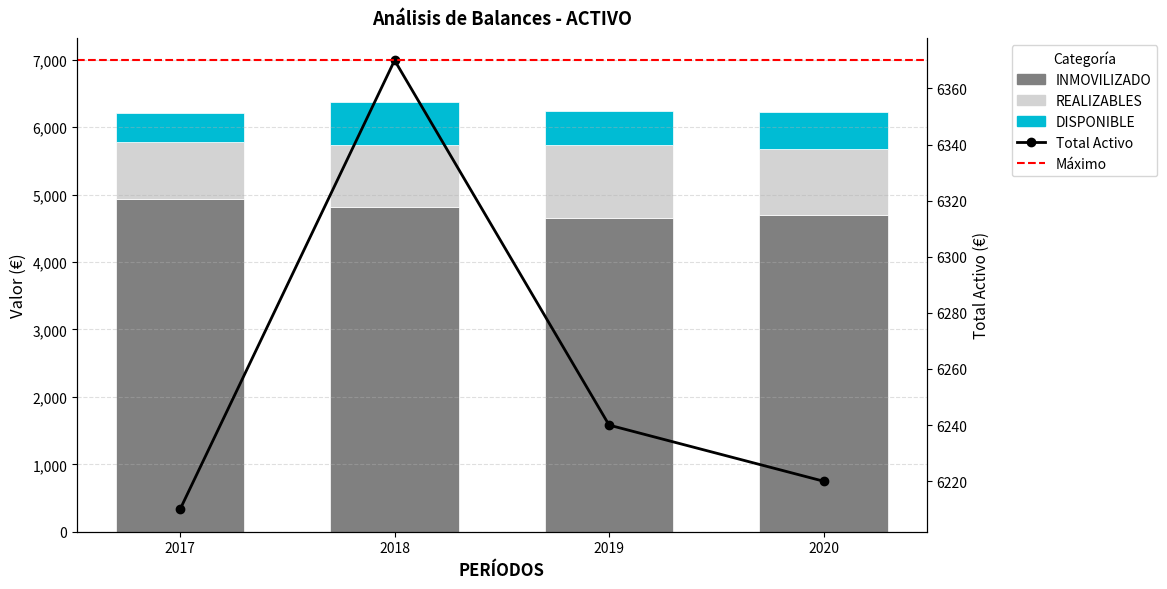

Is it true that INMOVILIZADO equals 7794 at 2018?

False